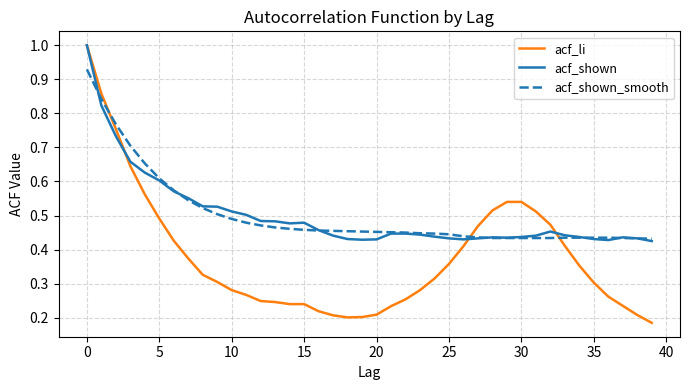

What is the highest value of the acf_shown series?

1.0